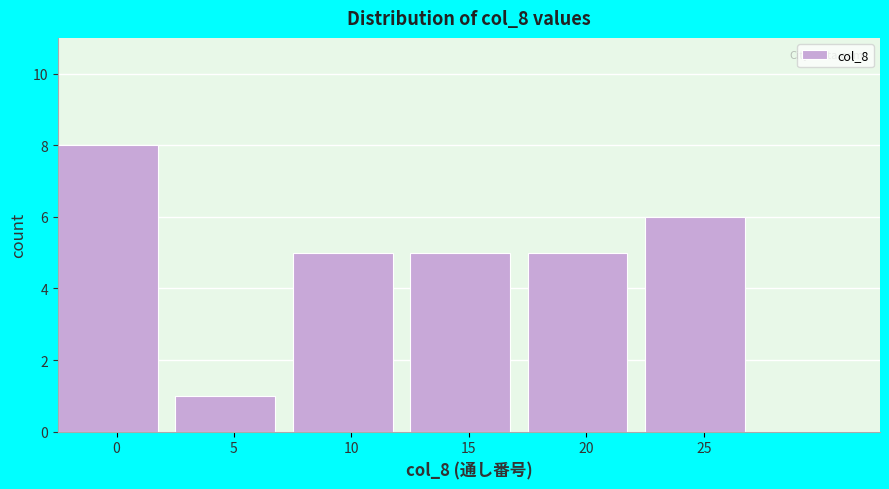

Reading left to right, transcribe all the data shown in this chart.

0=8	5=1	10=5	15=5	20=5	25=6